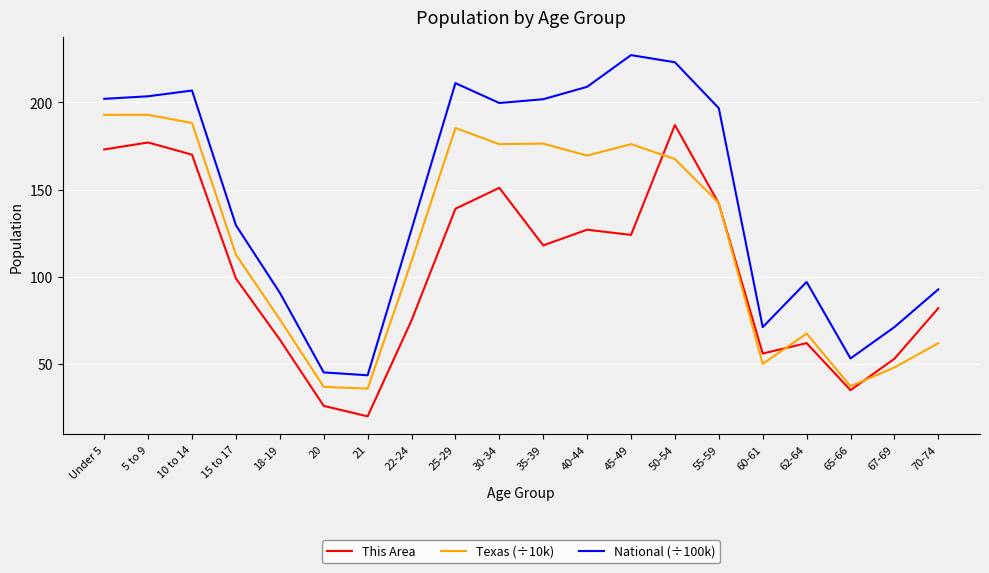

At which label does National (÷100k) first exceed 196?

Under 5